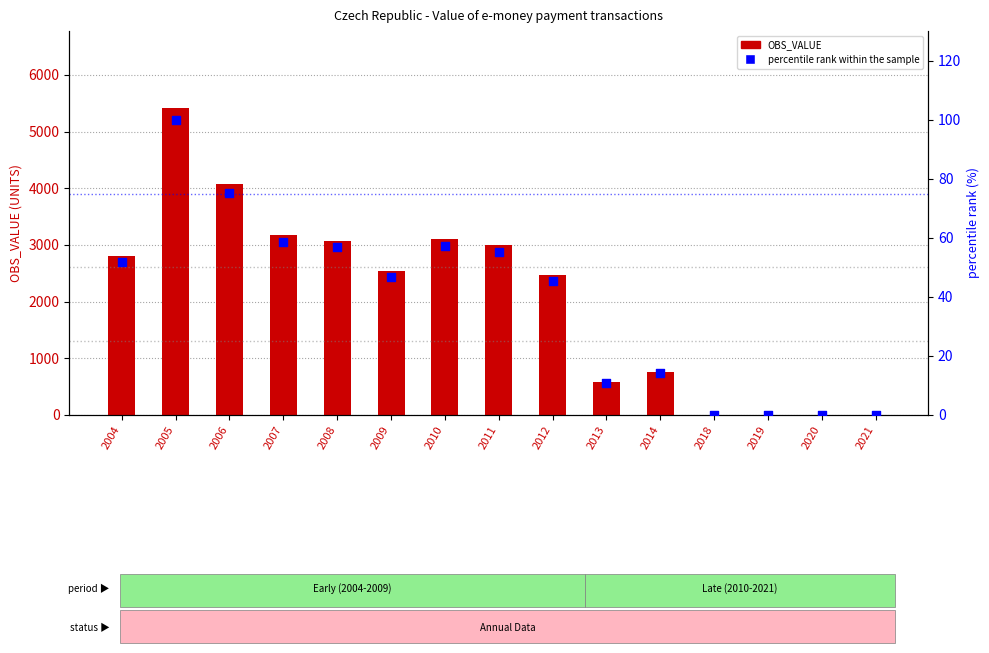

Which series contains the highest Y value?

OBS_VALUE